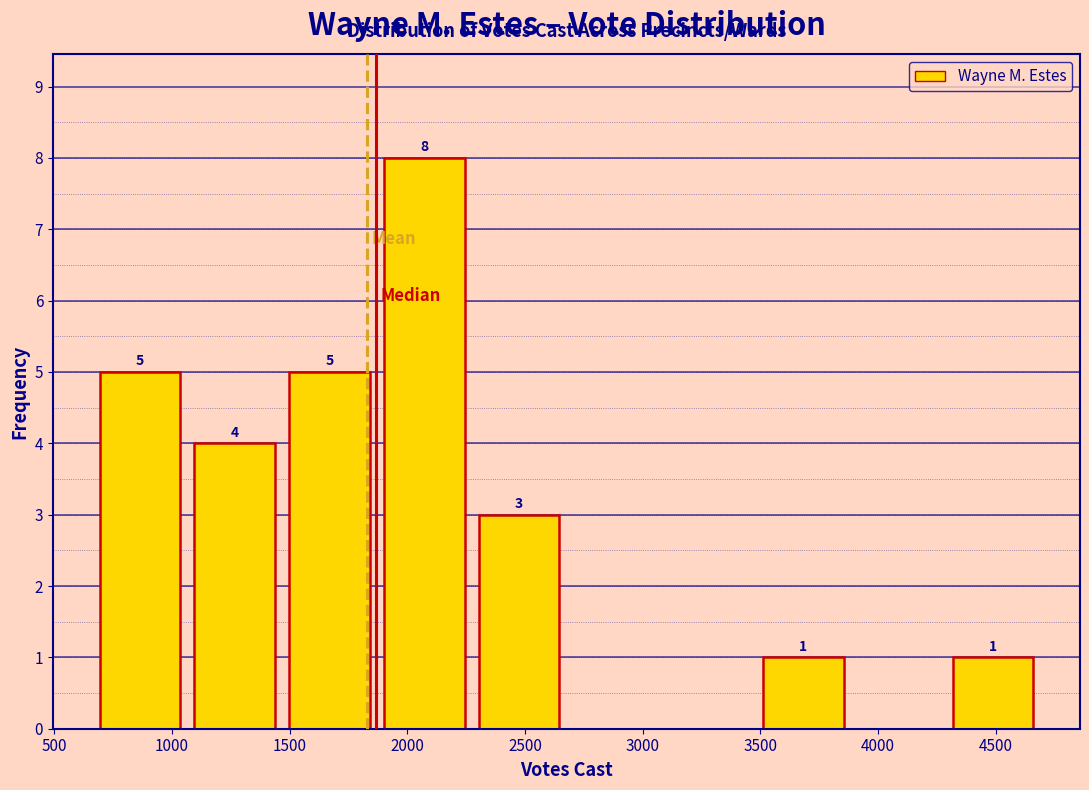

Which range on the x-axis has the tallest bar?

1850 to 2250